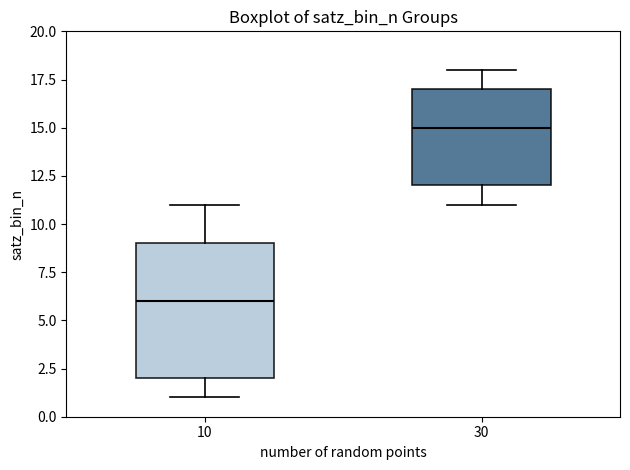

Reading left to right, transcribe this box plot: for each box, give where its median line is, the range the box spans, and where its two whiskers end, as read against the y-axis. The values are not printed on the chart, so give them approximately, as read against the axis.

10: median 6, box 2 to 9, whiskers 1 to 11
30: median 15, box 12 to 17, whiskers 11 to 18